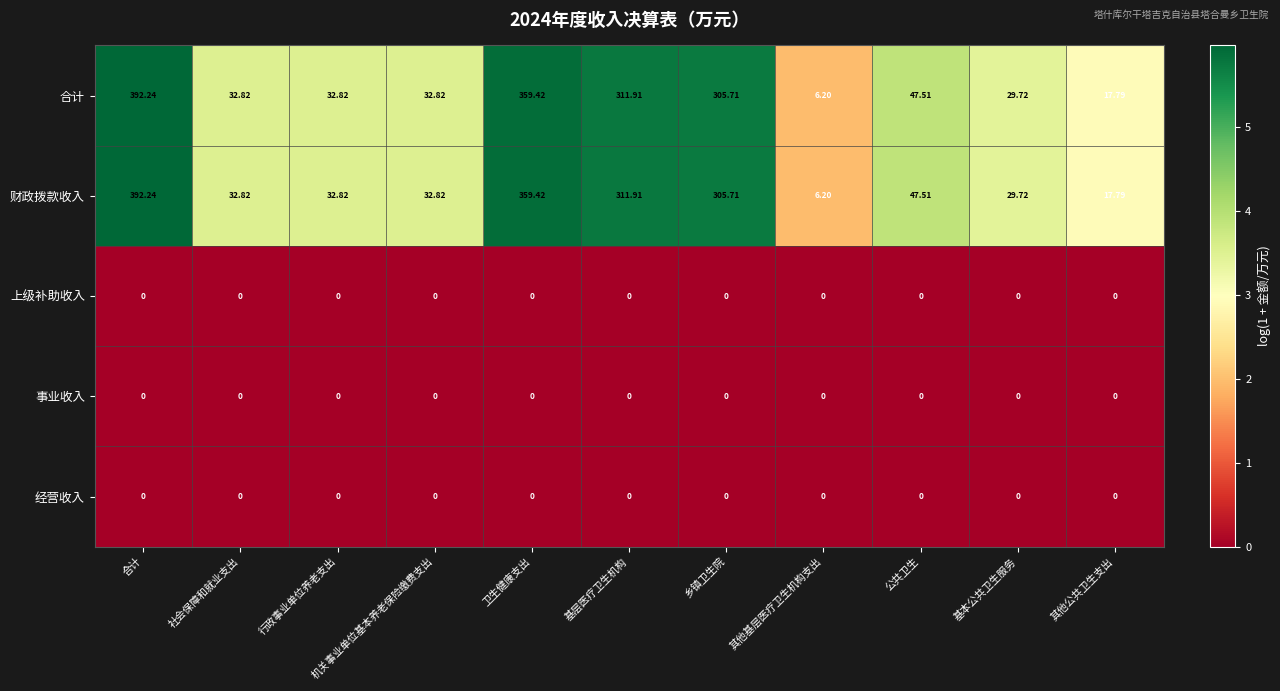

At which category does the chart reach its peak across all series?

合计